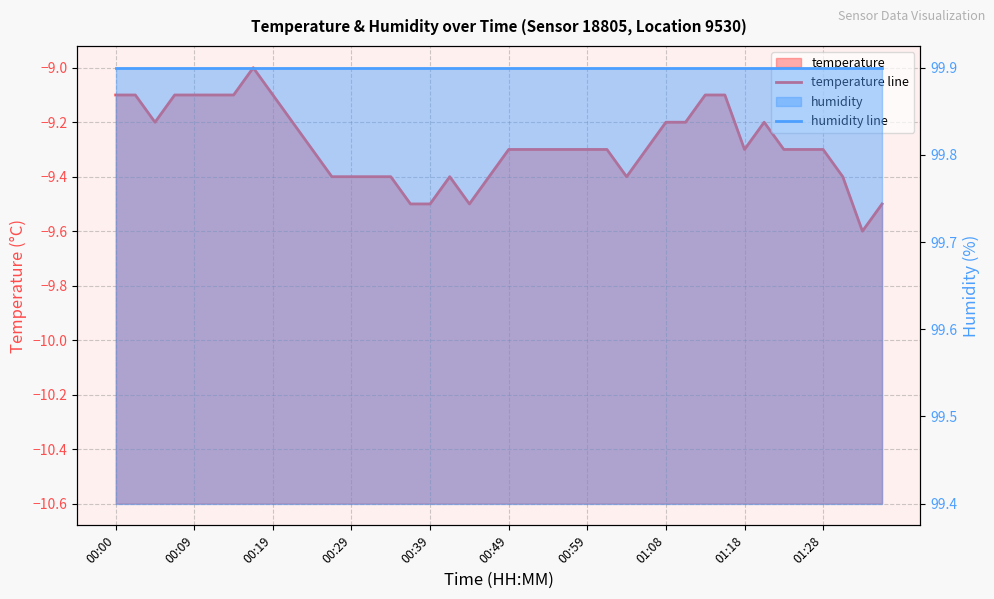

What is the total value across all series at 01:18?

90.6